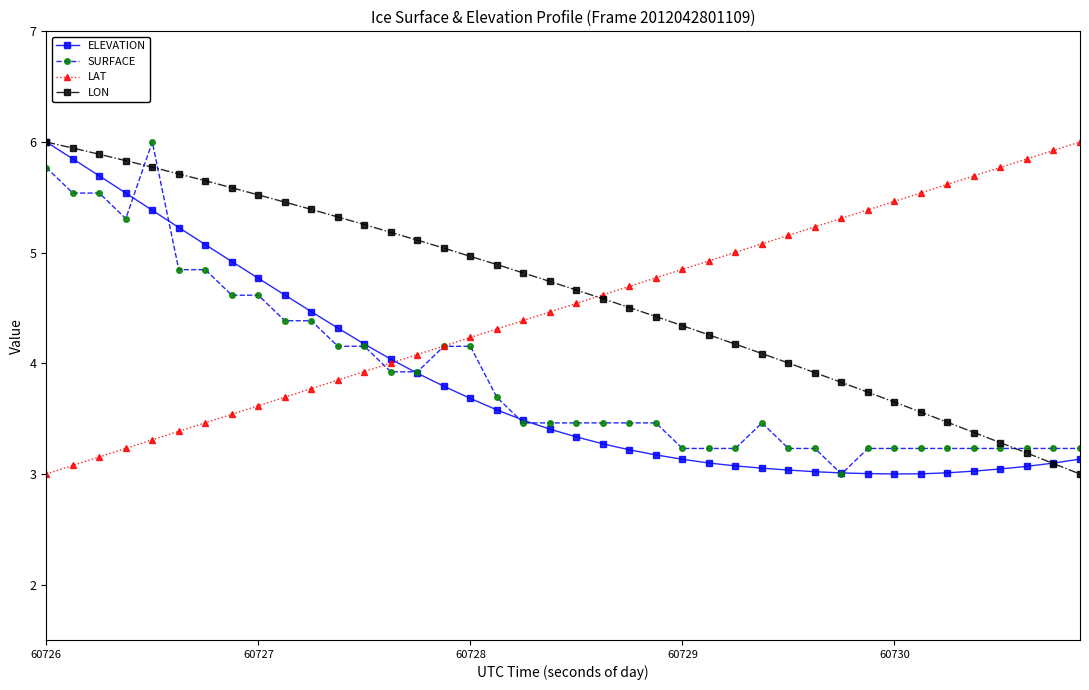

True or false: LAT and SURFACE intersect in this chart.

True